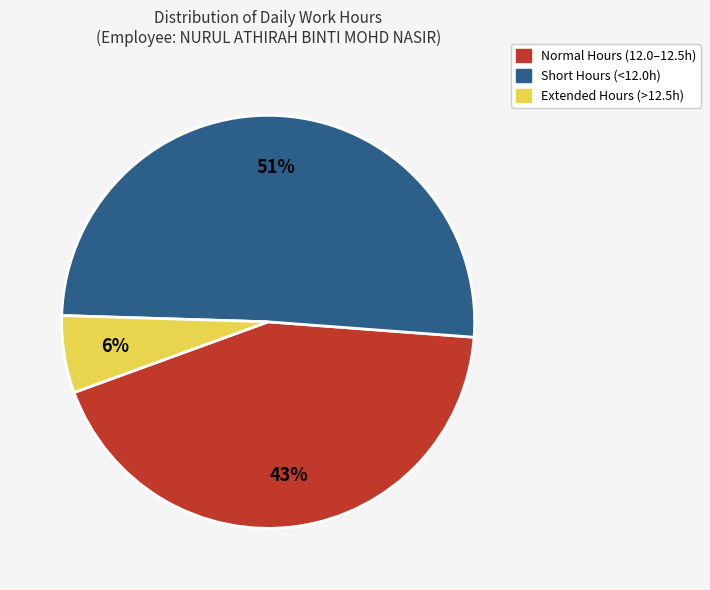

To the nearest percent, what is the difference between the largest and smallest slice percentages?

45%